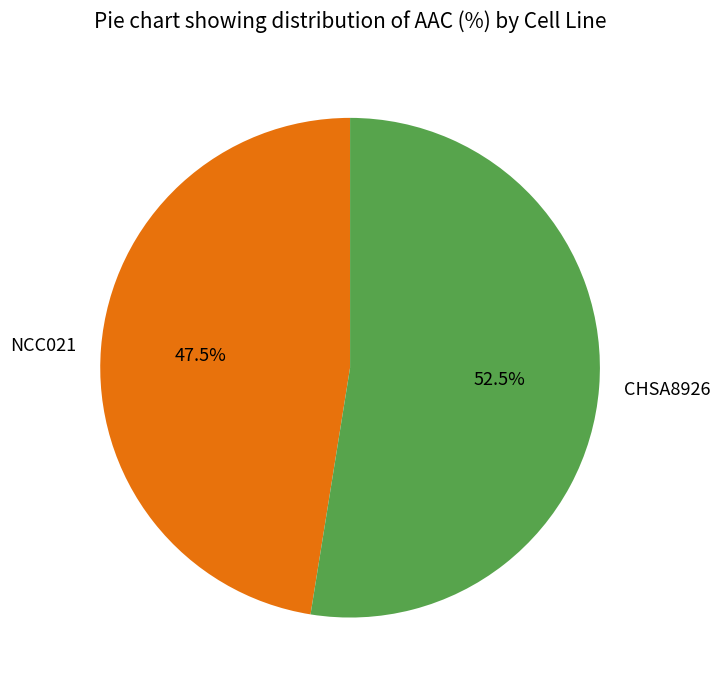

To the nearest percent, what is the average slice percentage?

50%